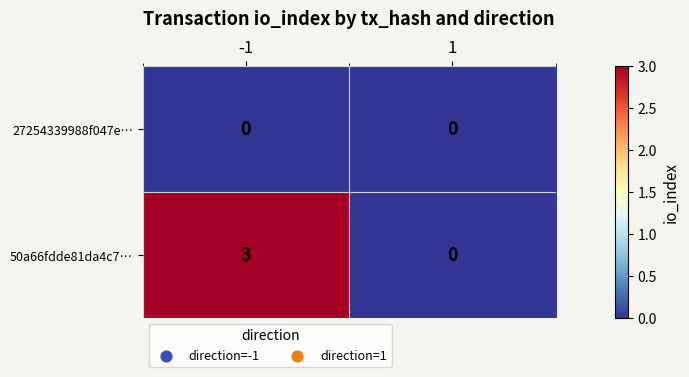

Rank the series at -1 from highest to lowest value.

50a66fdde81da4c7…, 27254339988f047e…